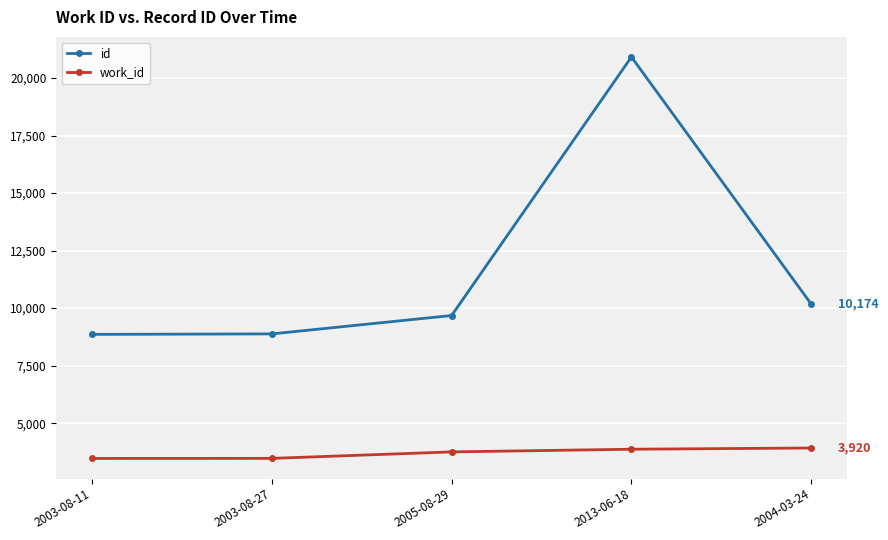

What is the sum of all work_id values?

18473